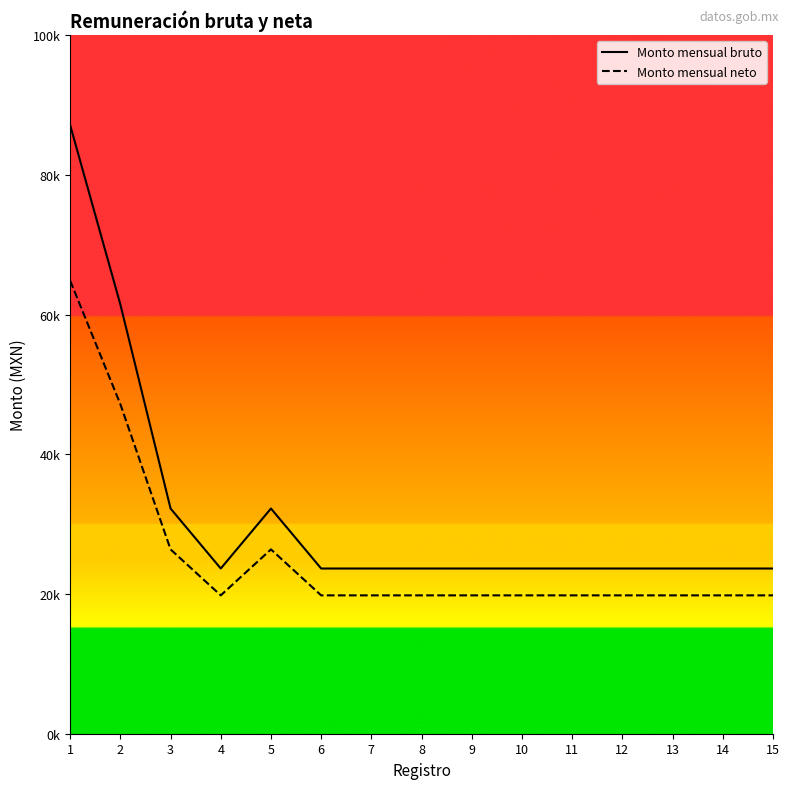

What are all the series names shown in the legend?

Monto mensual bruto, Monto mensual neto